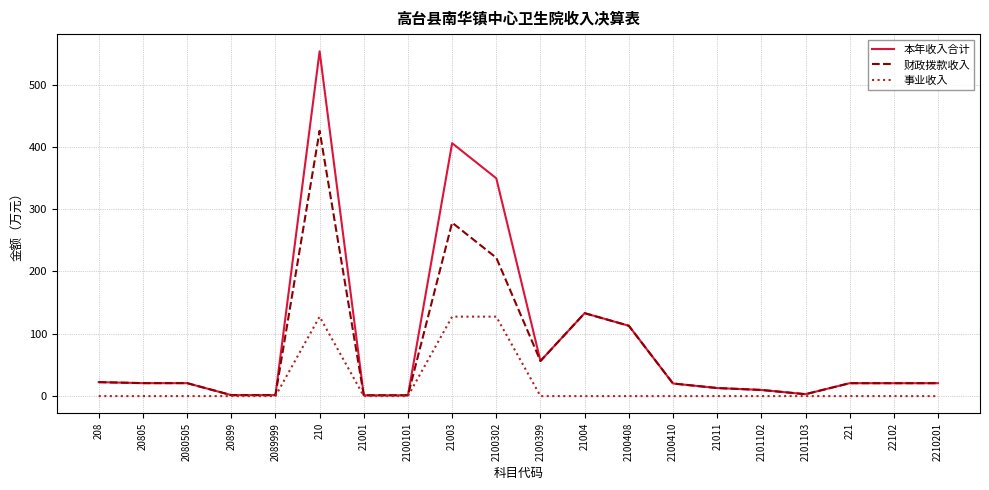

What position from the left is 21011?

15